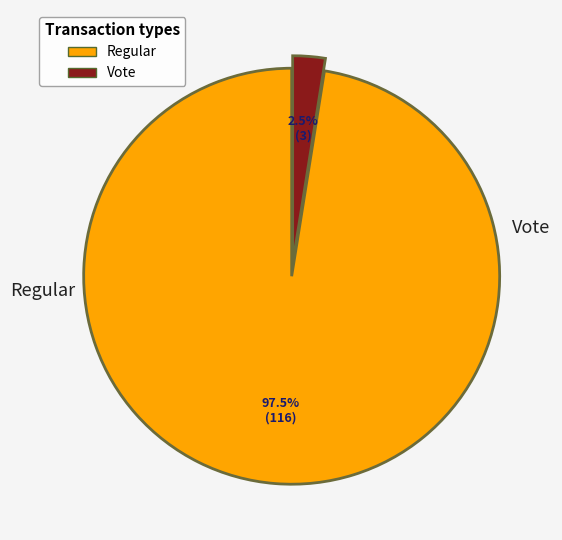

How many slices are in this pie chart?

2